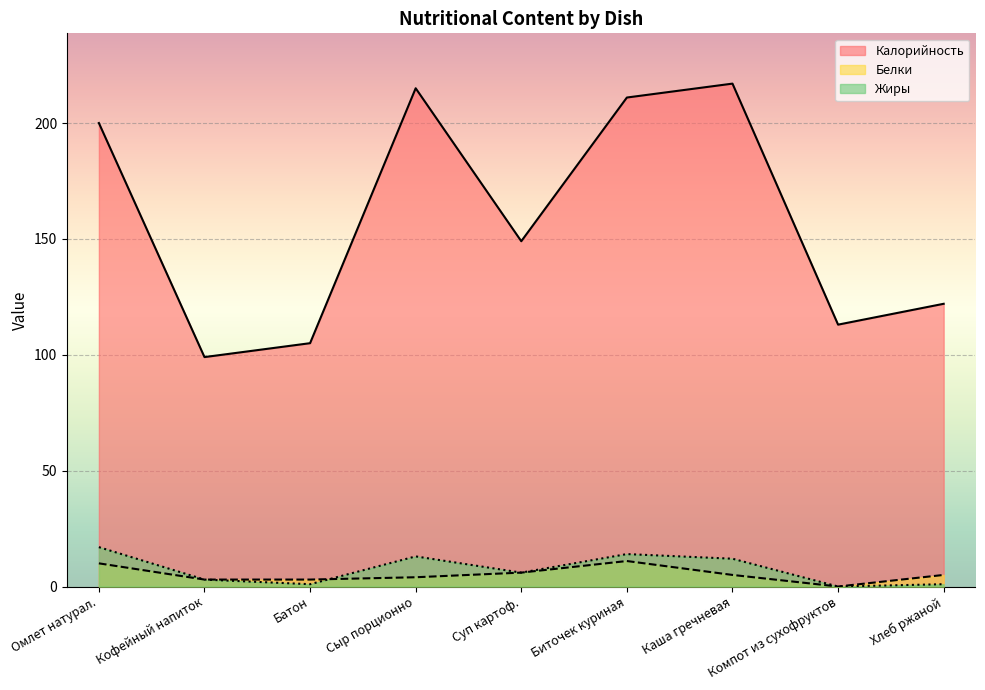

Reading right to left, what are all the values shown in this chart?

Калорийность: 122	113	217	211	149	215	105	99	200
Белки: 5	0	5	11	6	4	3	3	10
Жиры: 1	0	12	14	6	13	1	3	17